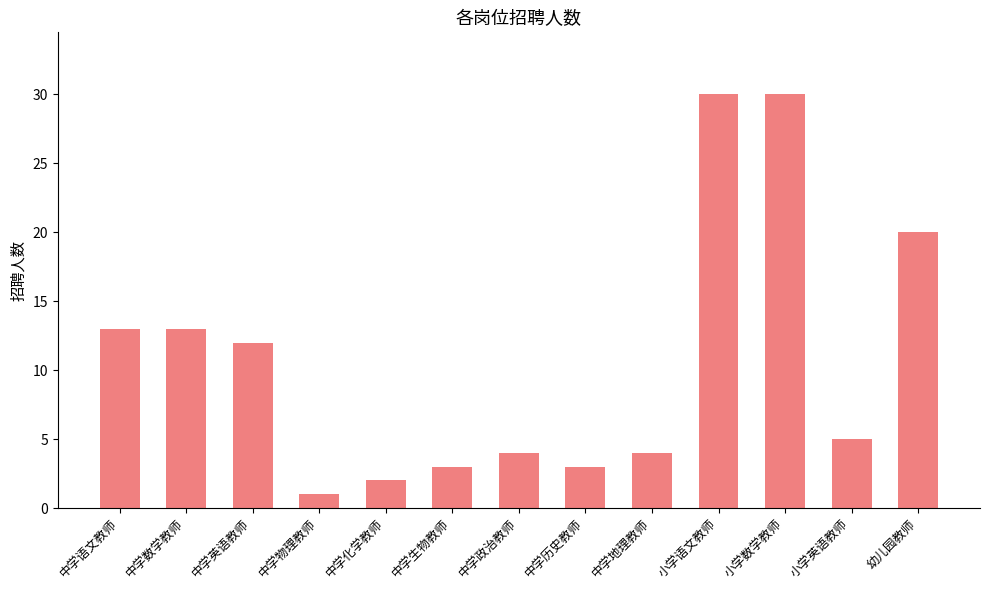

The value at 中学地理教师 is 2. True or false?

False